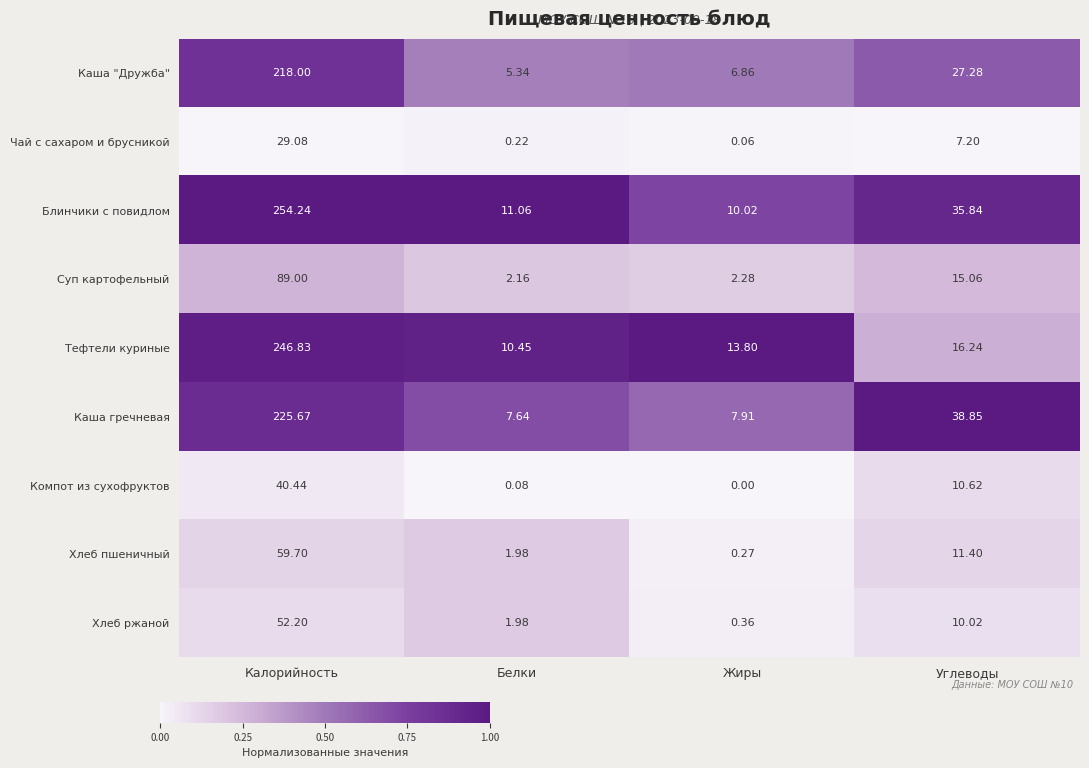

At which label does Каша гречневая first exceed 38?

Калорийность